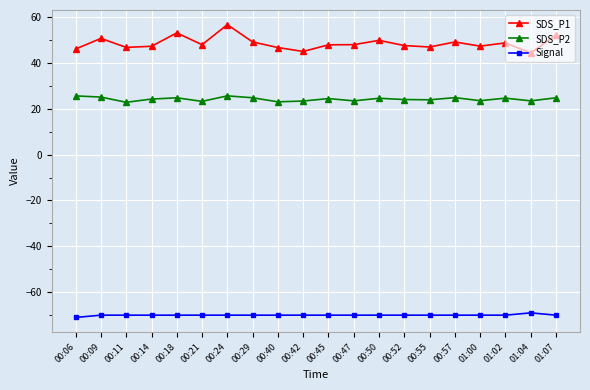

What is the label of the 4th point from the right?

01:00